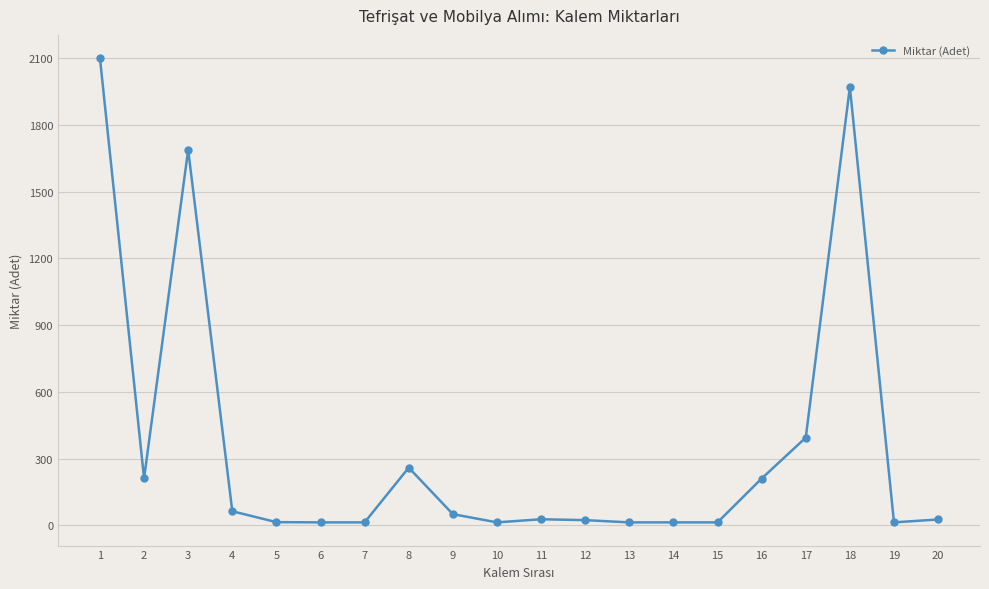

Approximately how many times larger is the value at 16 compared to 15?

16.2